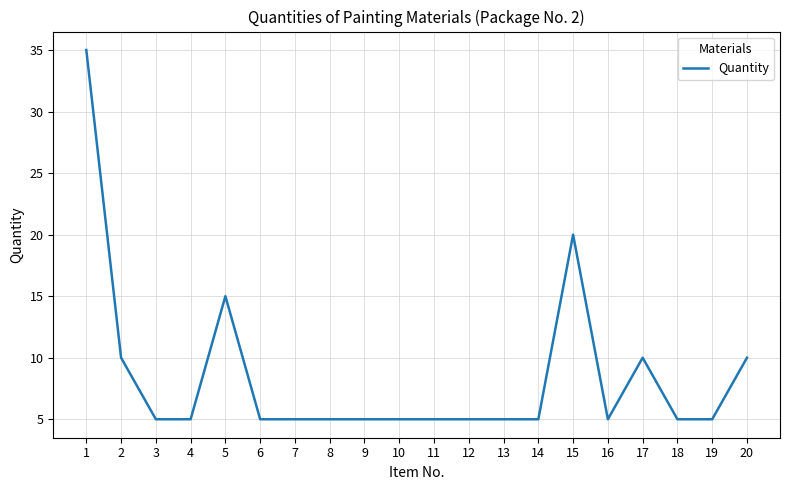

What is the approximate value at 12?

5